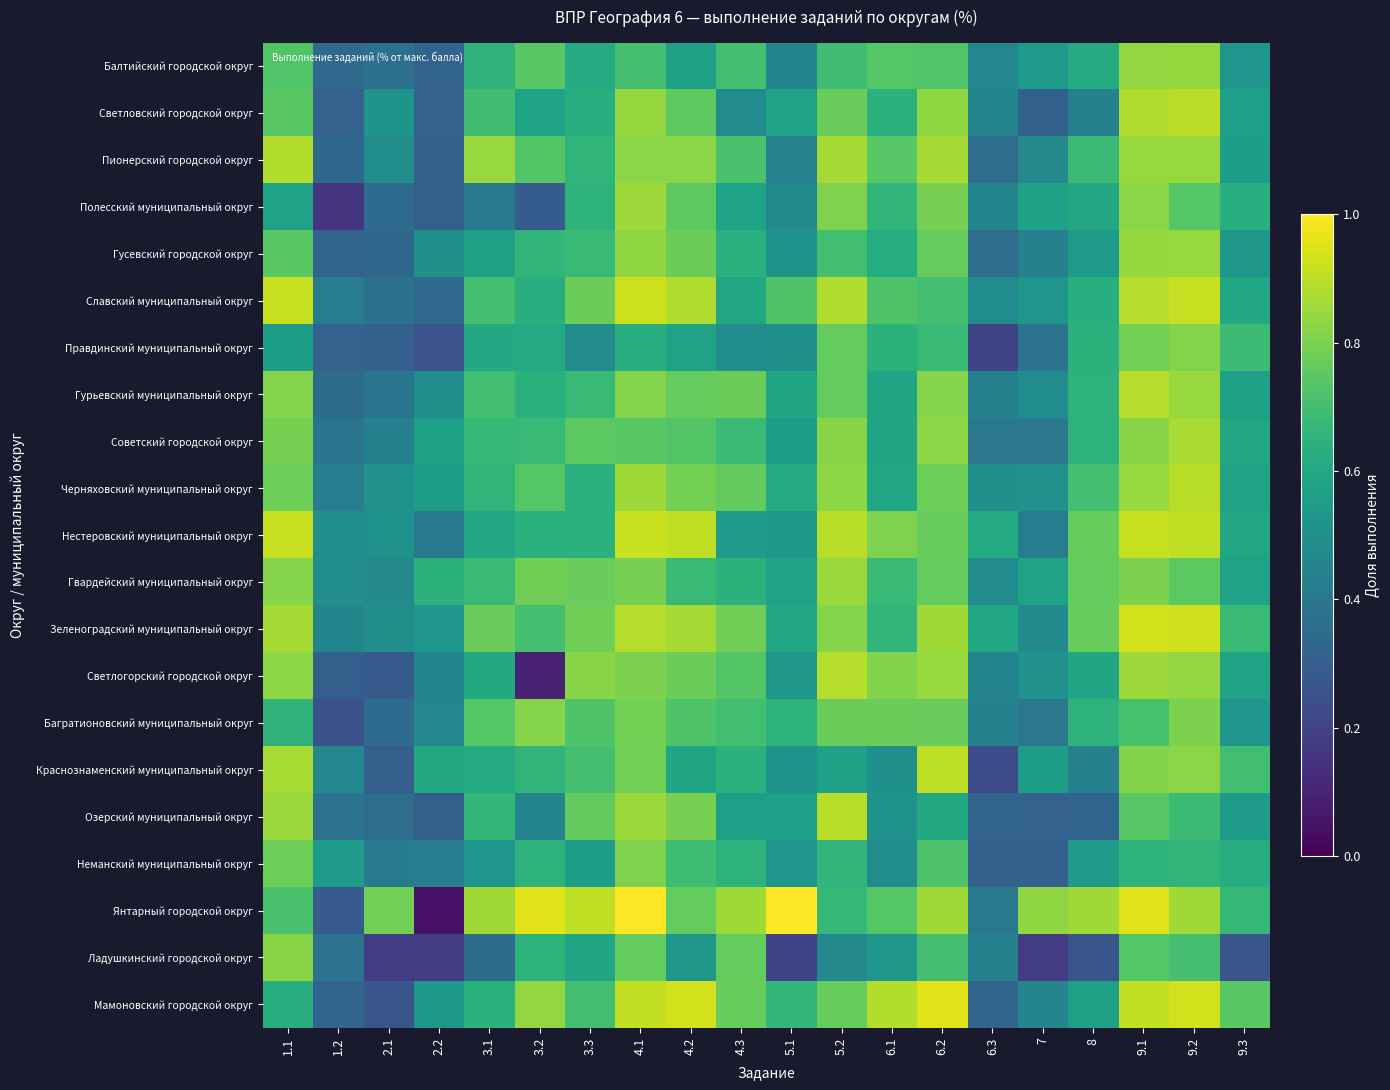

What is the total value across all series at 7?

9.7